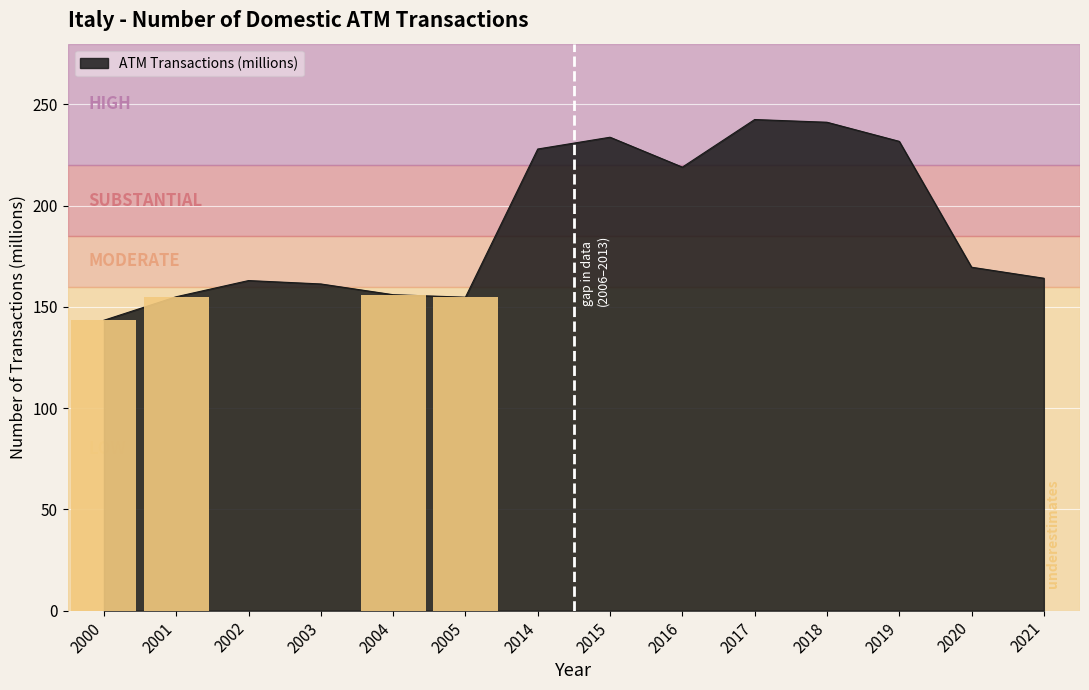

Reading right to left, what are all the values shown in this chart?

2021=164.2	2020=169.6	2019=231.8	2018=241.2	2017=242.5	2016=219.0	2015=233.8	2014=228.0	2005=154.8	2004=156.0	2003=161.3	2002=163.0	2001=155.0	2000=143.4